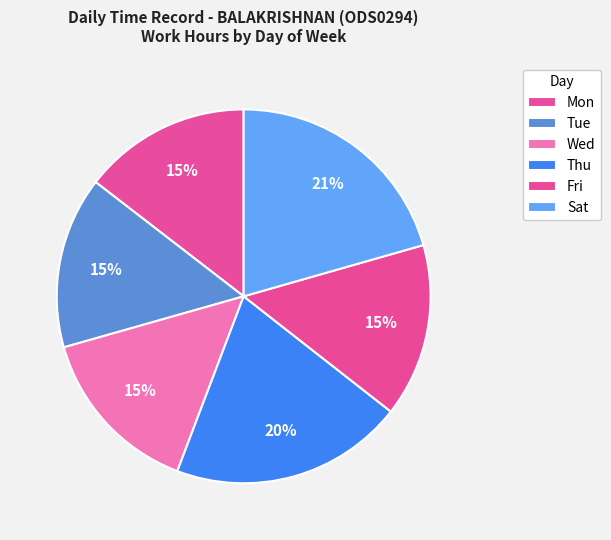

Count the number of slices in the pie.

6